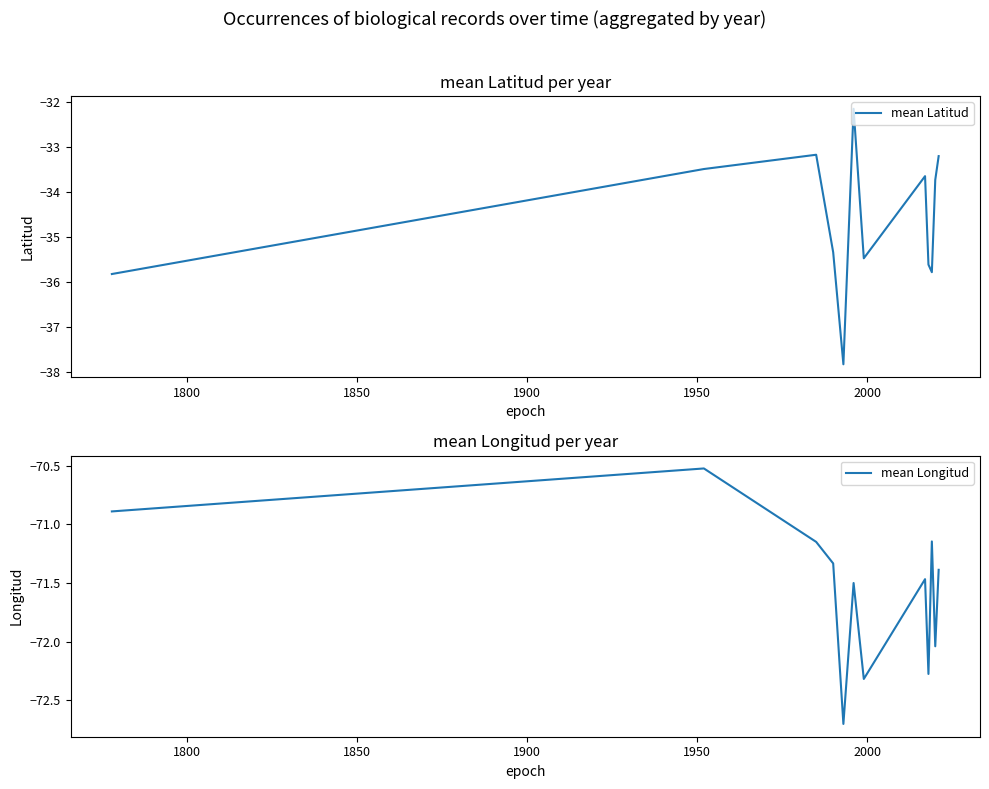

What is the minimum value for mean Longitud?

-72.7